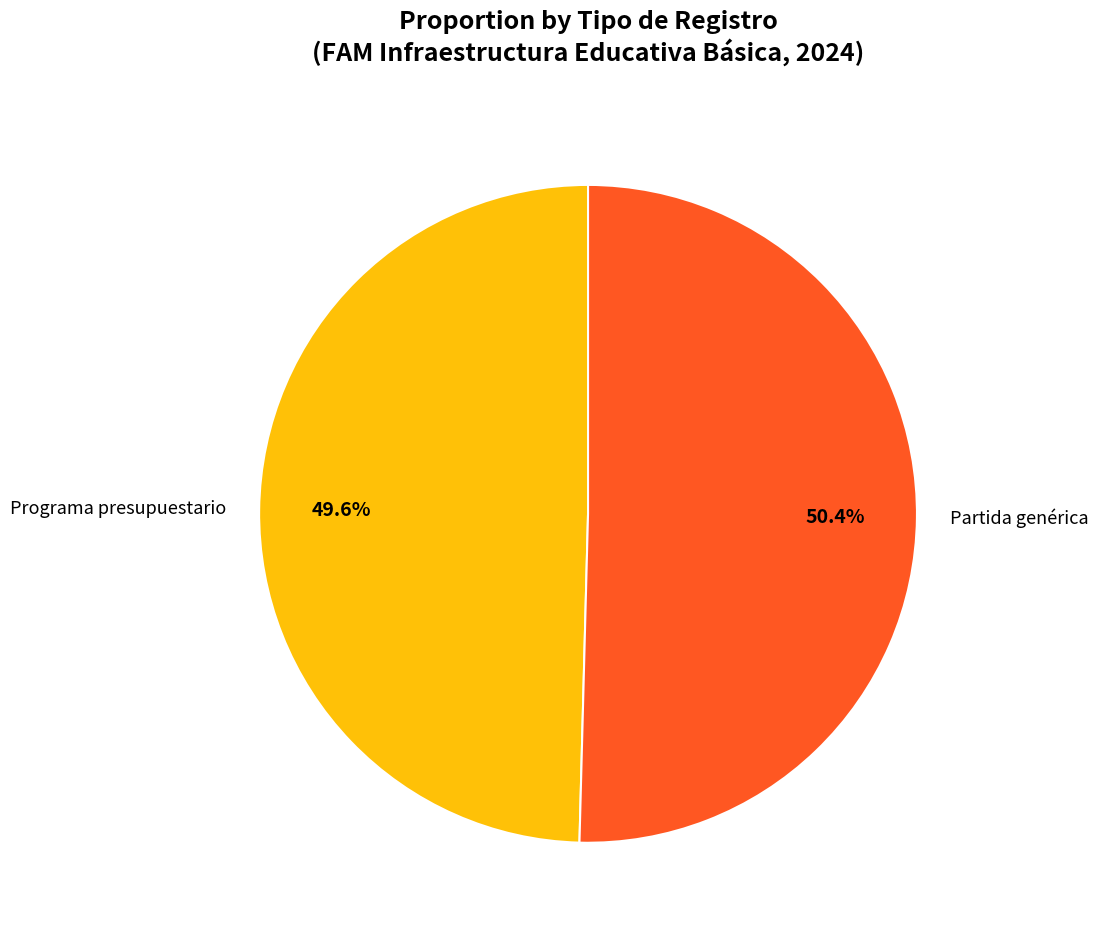

To the nearest percent, what percentage of the pie is Partida genérica?

50%